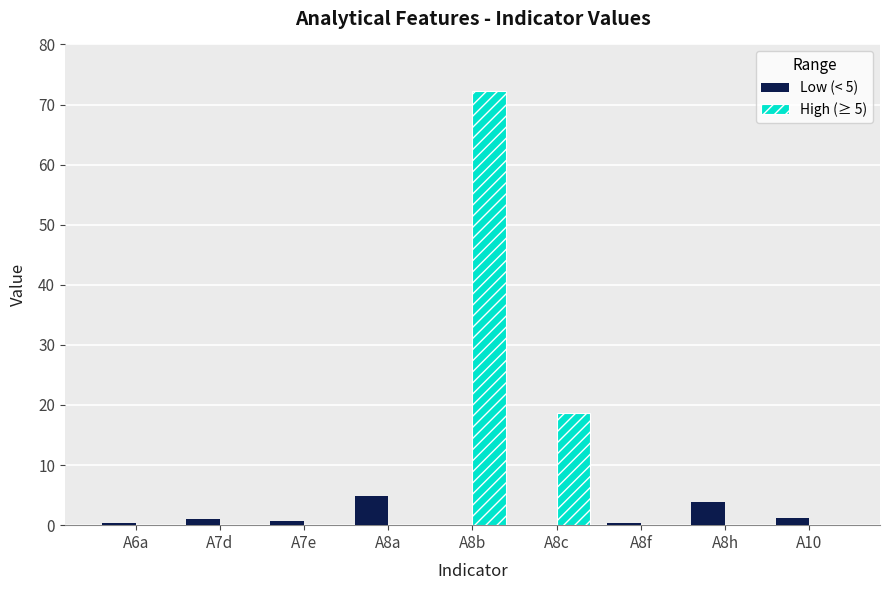

True or false: High (≥ 5) has a value of 9.1 at A8c.

False